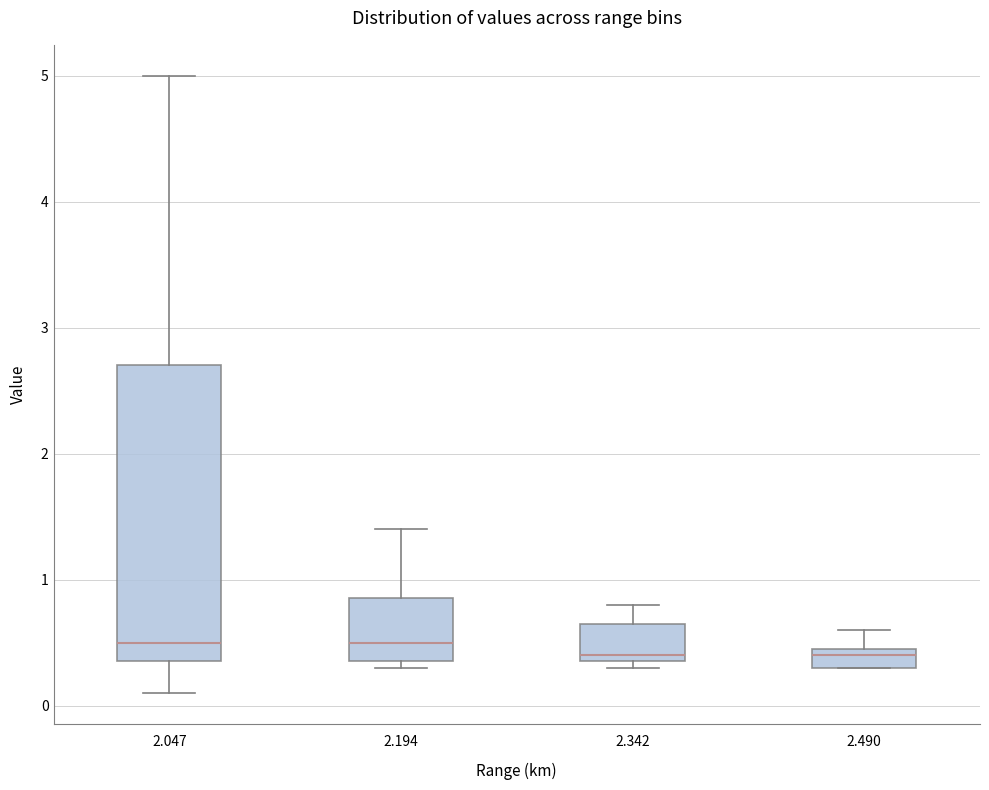

Reading left to right, transcribe this box plot: for each box, give where its median line is, the range the box spans, and where its two whiskers end, as read against the y-axis. The values are not printed on the chart, so give them approximately, as read against the axis.

2.047: median 0.5, box 0.4 to 2.7, whiskers 0.1 to 5.0
2.194: median 0.5, box 0.4 to 0.9, whiskers 0.3 to 1.4
2.342: median 0.4 (just above the box's lower edge), box 0.4 to 0.7, whiskers 0.3 to 0.8
2.490: median 0.4, box 0.3 to 0.5, whiskers 0.3 to 0.6